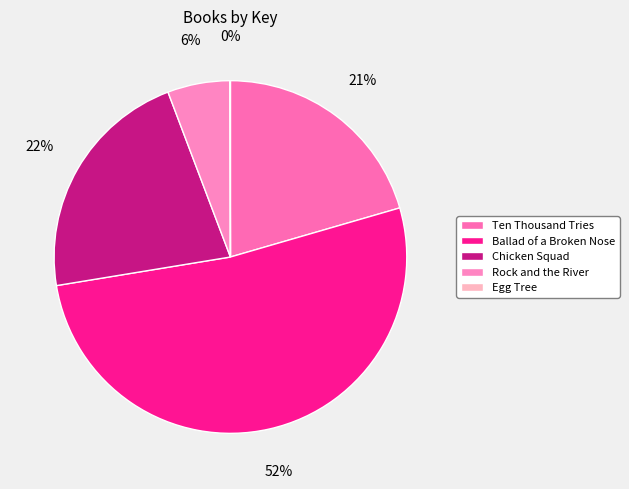

To the nearest percent, what is the average slice percentage?

20%